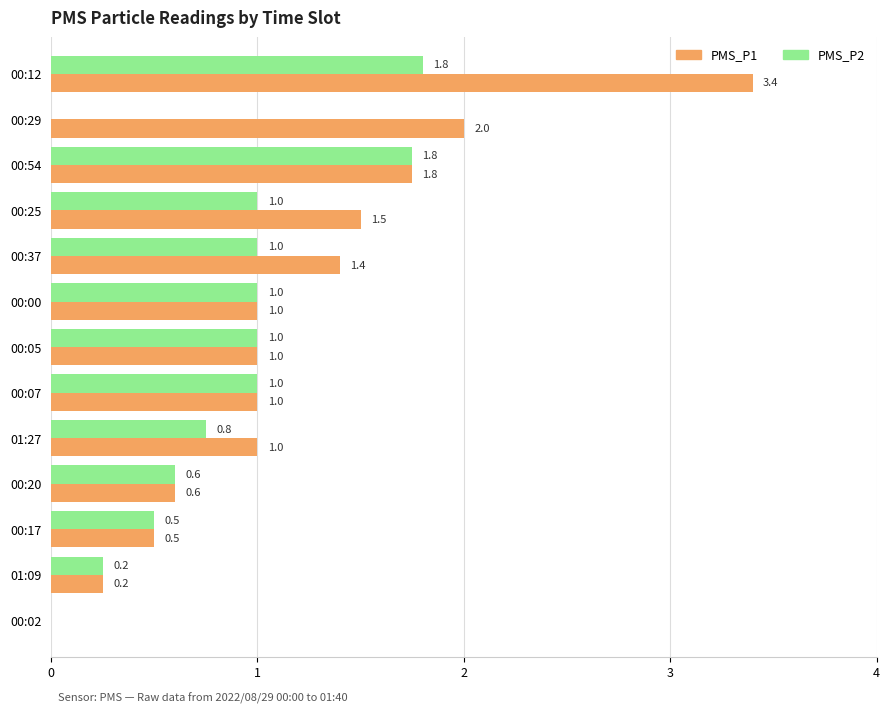

What is the approximate value of PMS_P2 at 00:25?

1.0